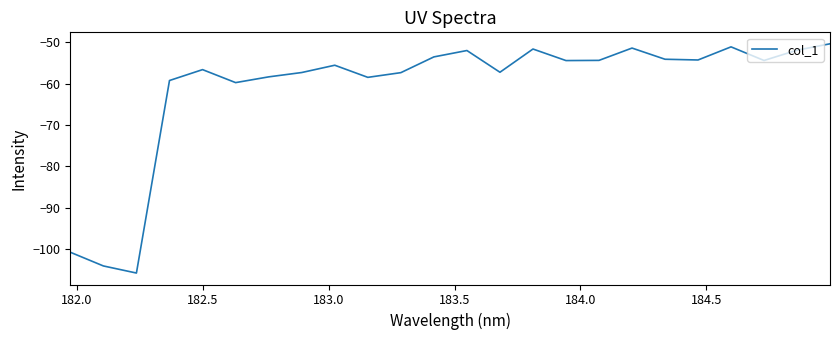

What is the smallest value displayed?

-105.7